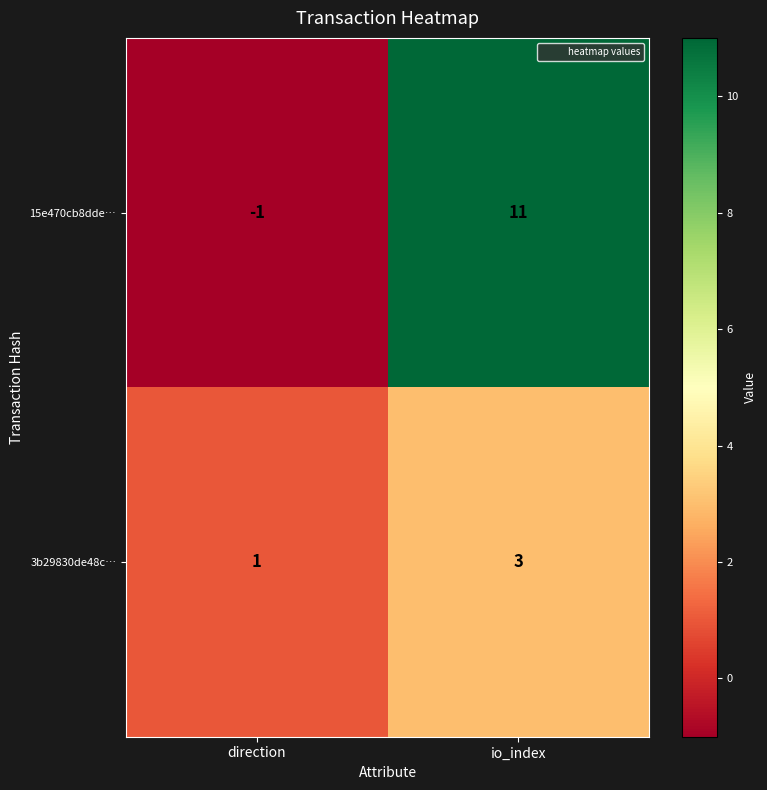

List the series in order of their overall mean, lowest first.

3b29830de48c…, 15e470cb8dde…